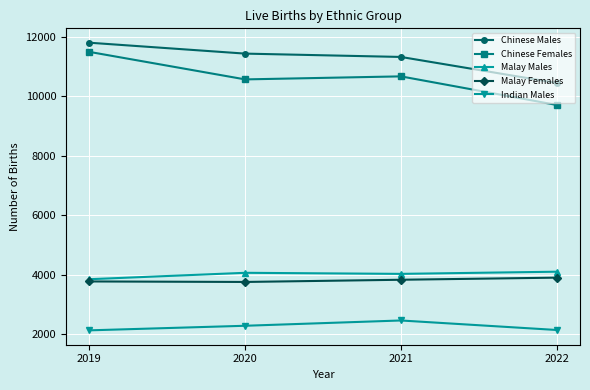

True or false: Indian Males and Chinese Females intersect in this chart.

False